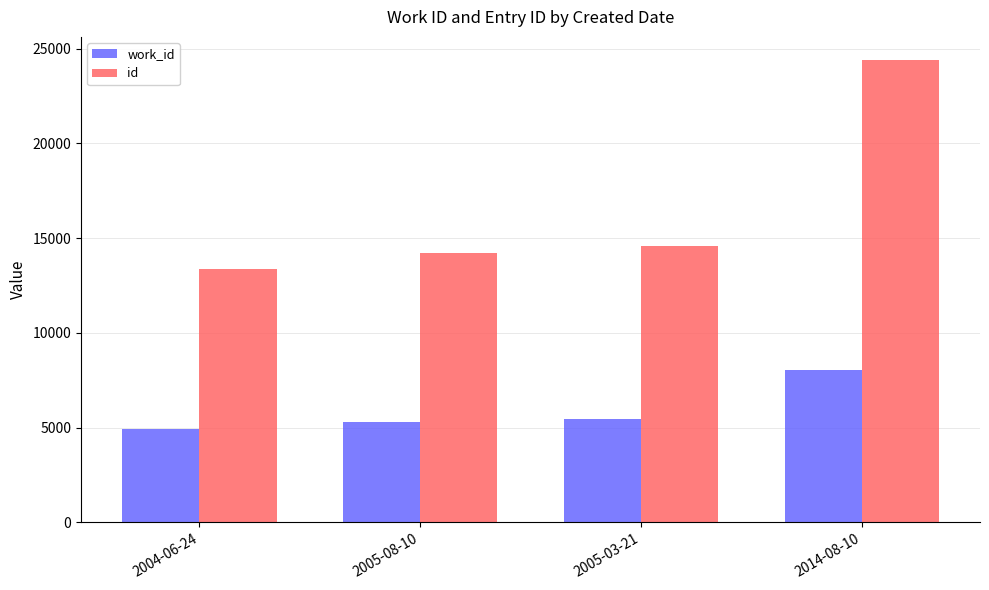

What is the difference between the second highest and minimum values in the id series?

1218